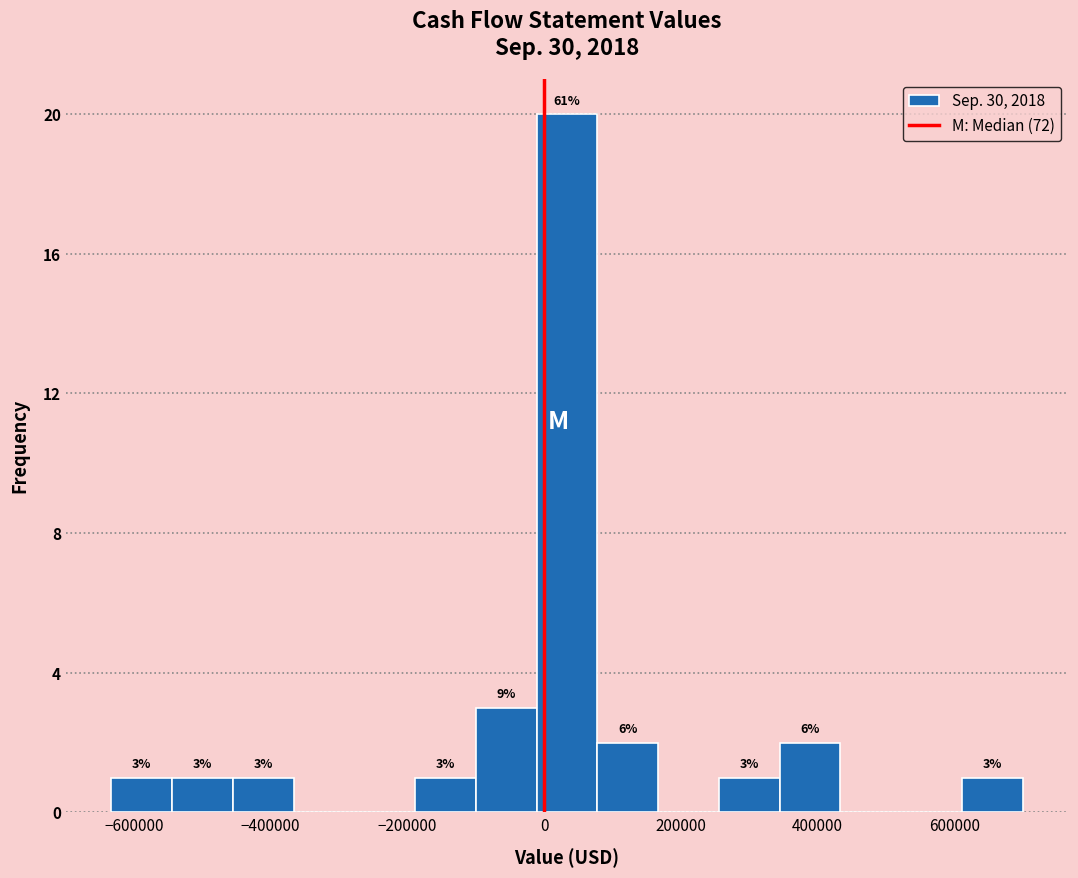

Which range on the x-axis has the tallest bar?

-20000 to 80000